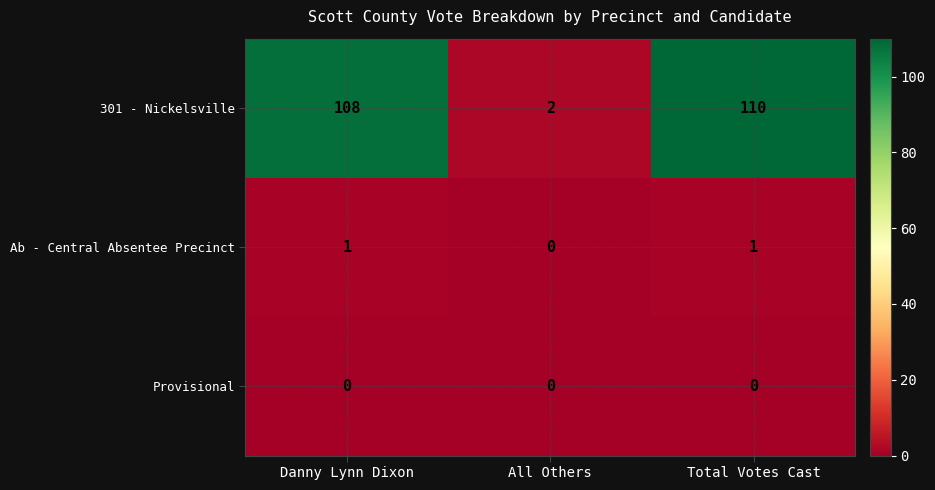

Rank the series at Total Votes Cast from highest to lowest value.

301 - Nickelsville, Ab - Central Absentee Precinct, Provisional